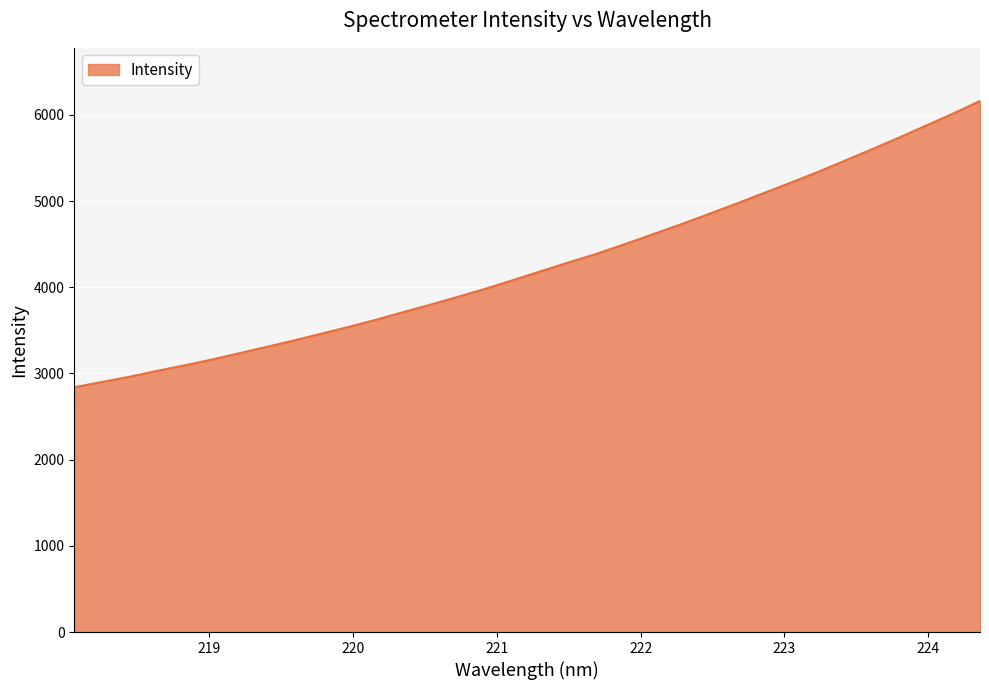

True or false: the data has more than 1 interior local peaks.

False